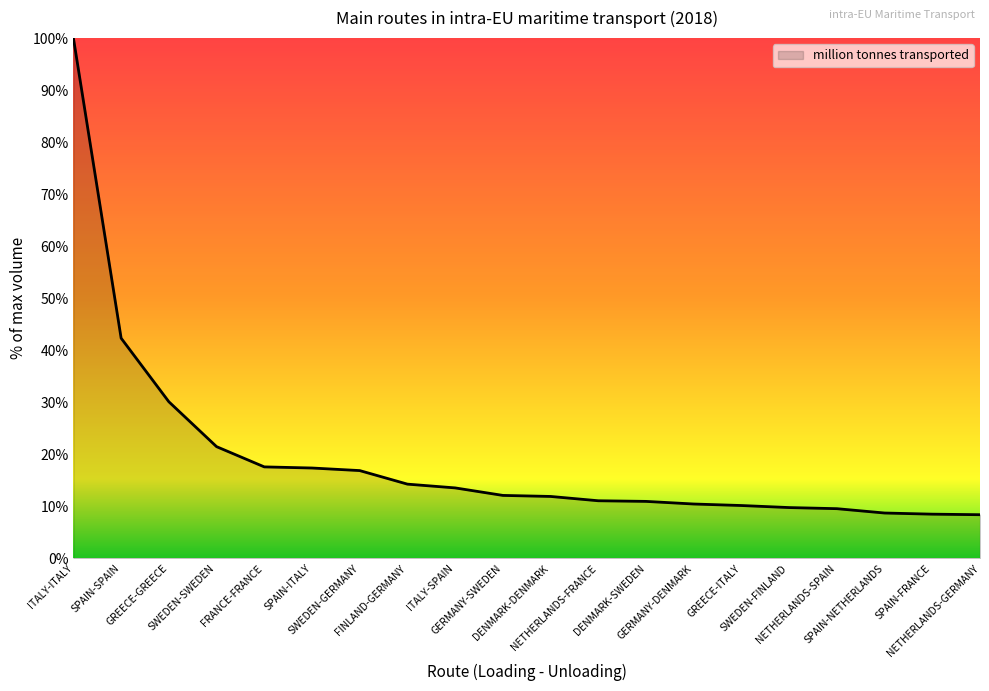

What is the difference between the maximum and minimum values?

91.6